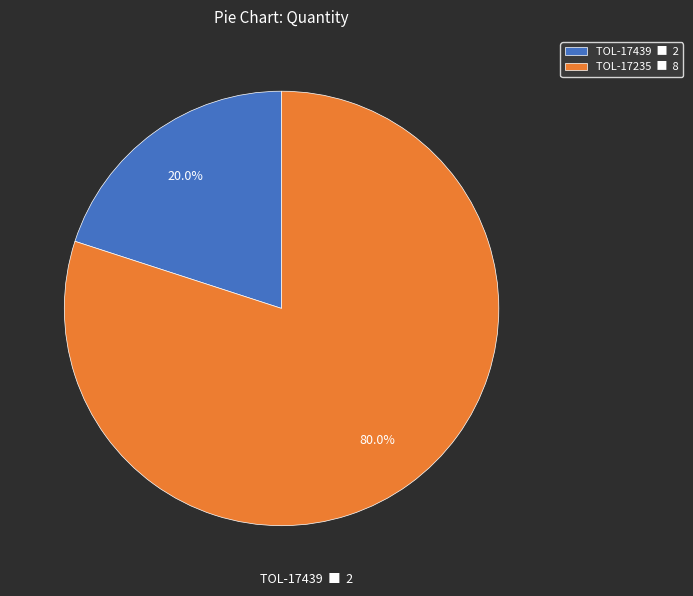

What is the ratio of the value at TOL-17235 to the value at TOL-17439?

4.0